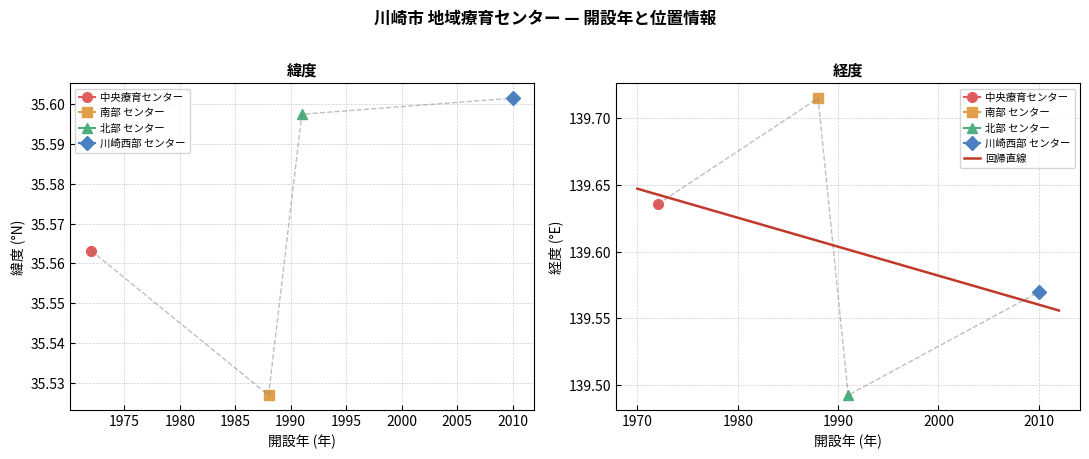

What is the value of the 中央療育センター point at the 2nd from the left?

139.6